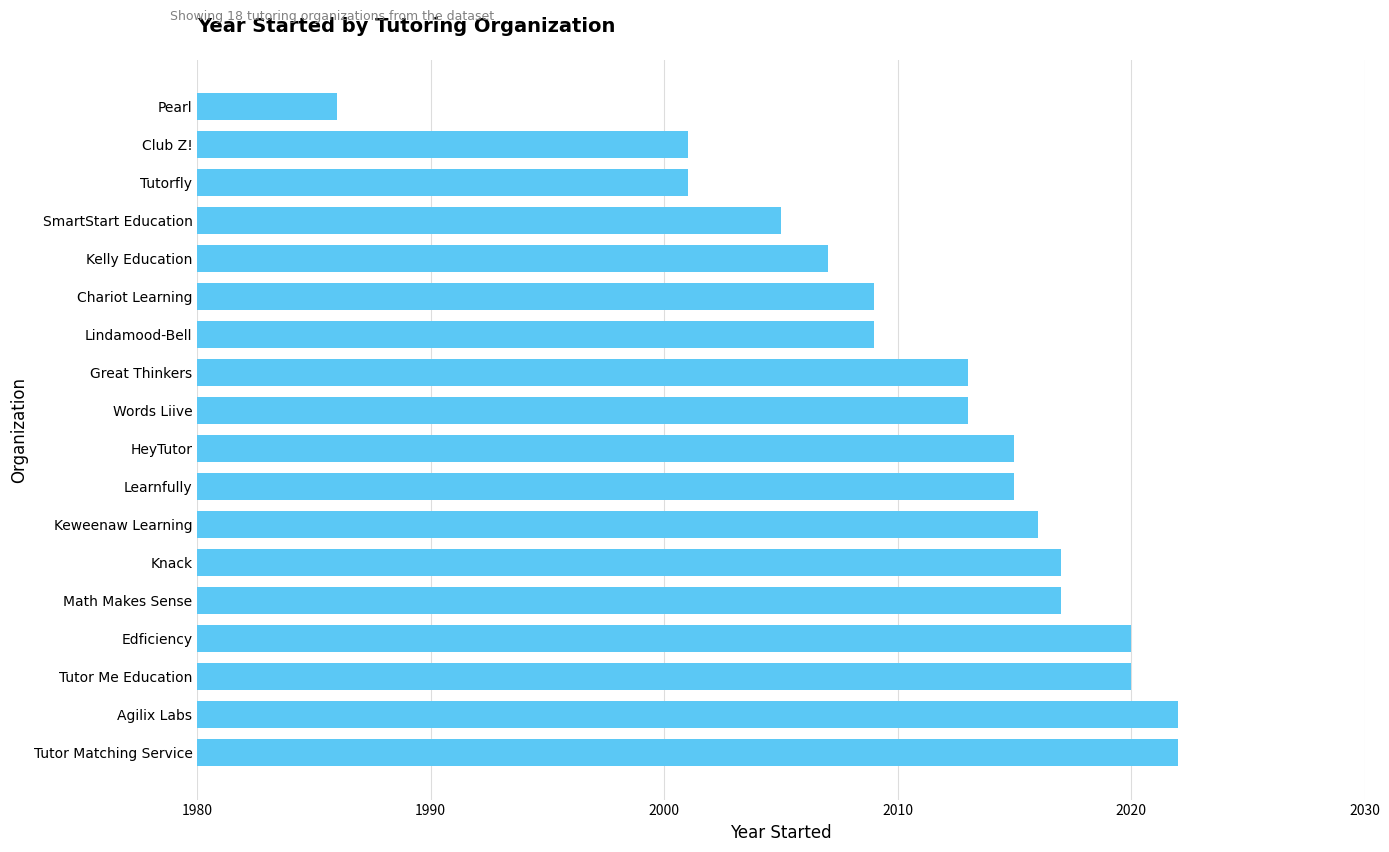

The value at Tutor Matching Service is 615. True or false?

False